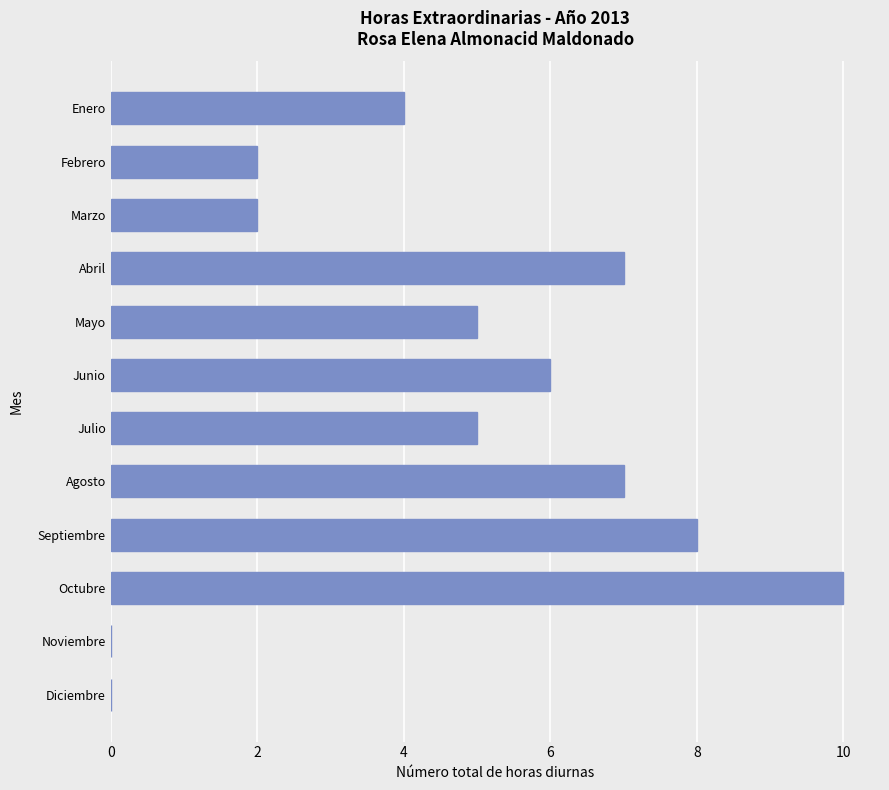

Between Junio and Agosto, which is larger?

Agosto